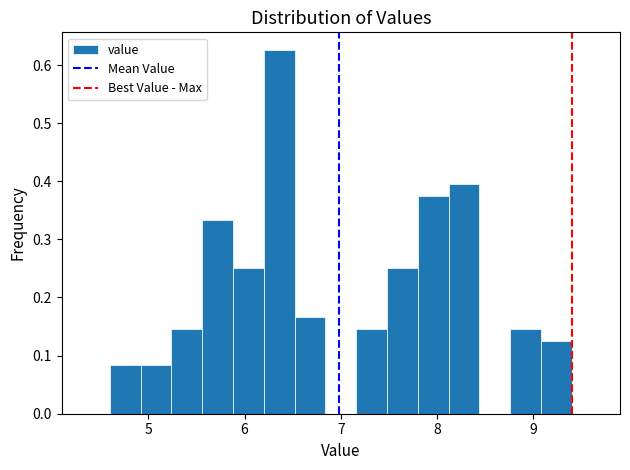

Read against the x-axis, roughly where is the centre of the tallest bar?

6.4